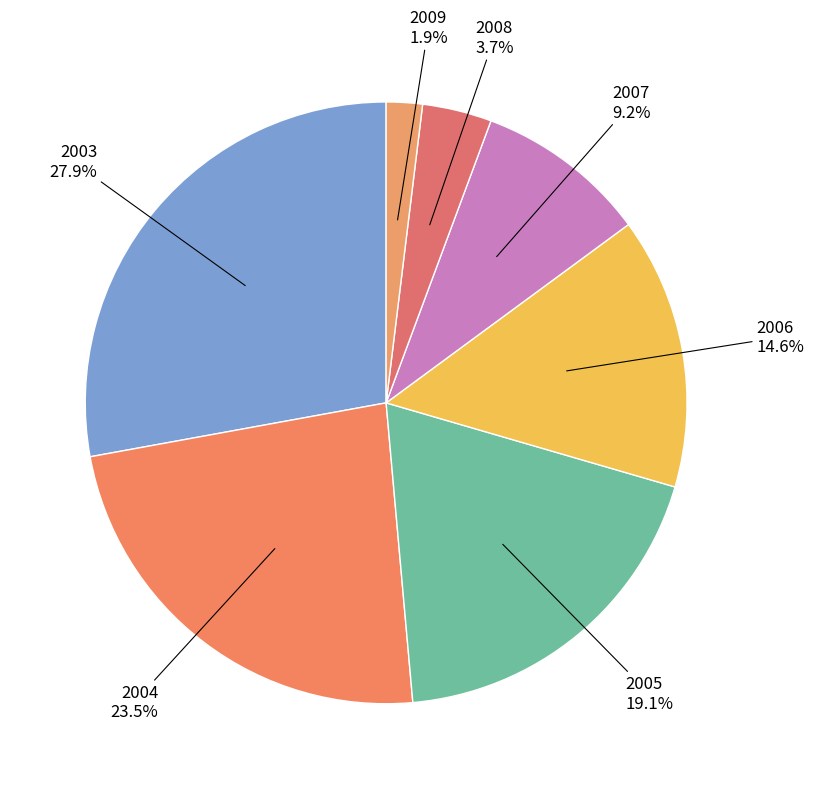

How many segments does this pie chart have?

7